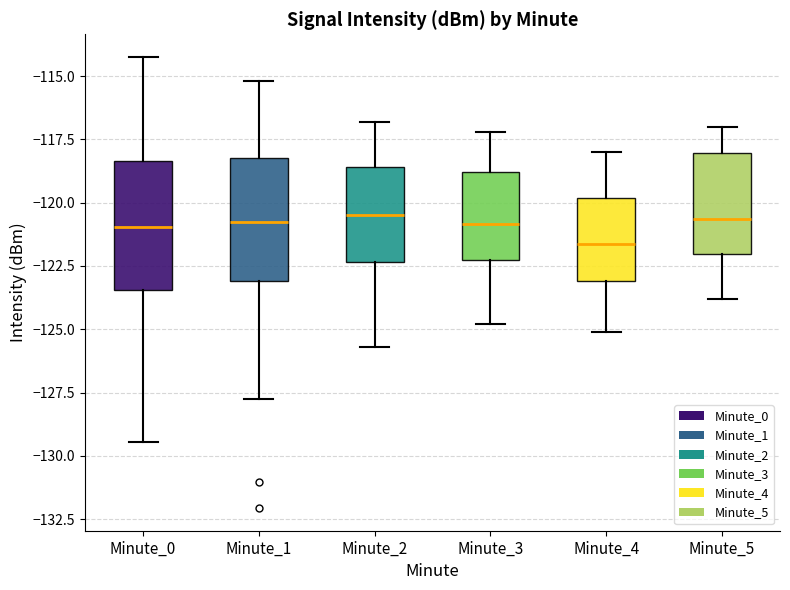

Which box's median line is the lowest?

Minute_4